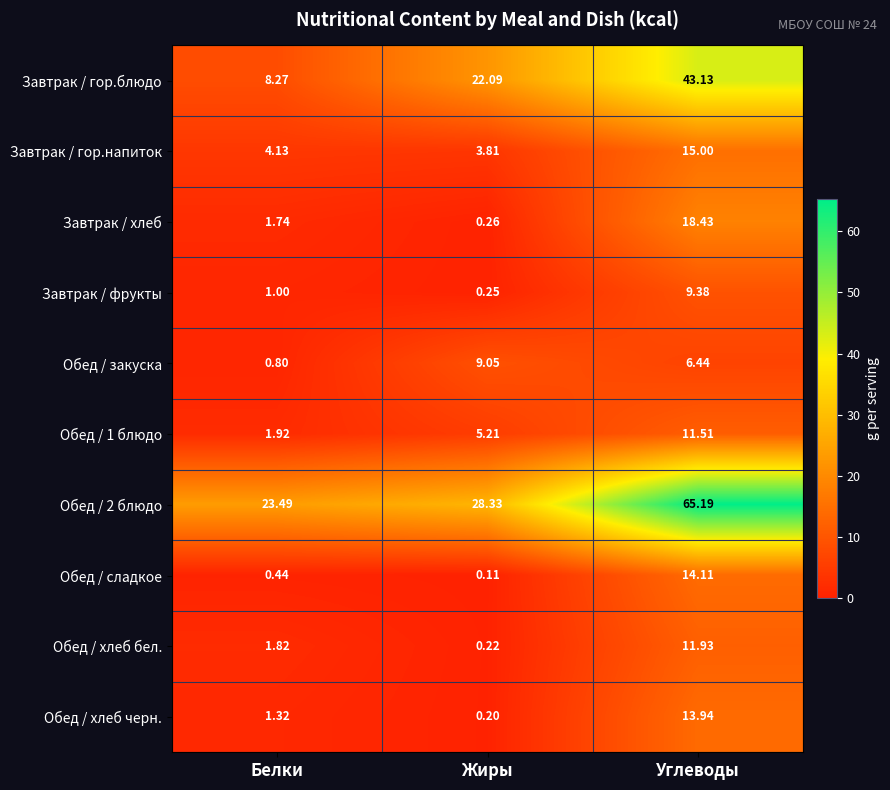

At how many categories does at least one series exceed 42?

1